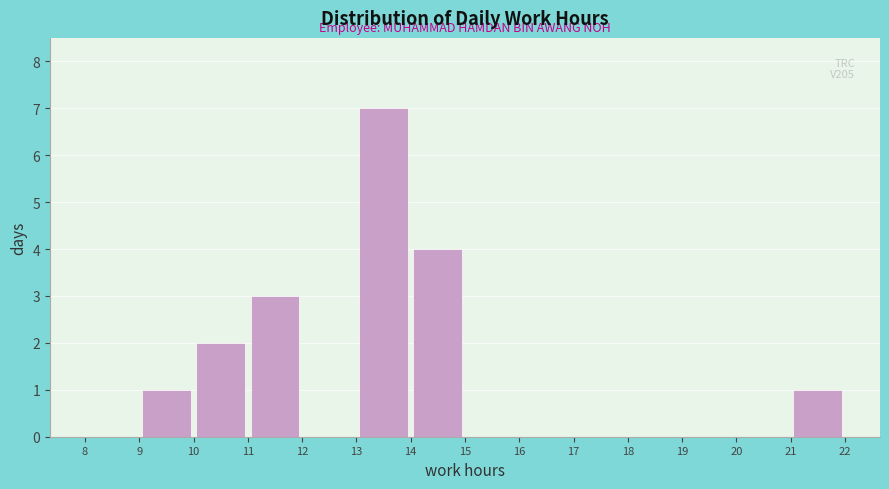

Which range on the x-axis has the tallest bar?

13 to 14